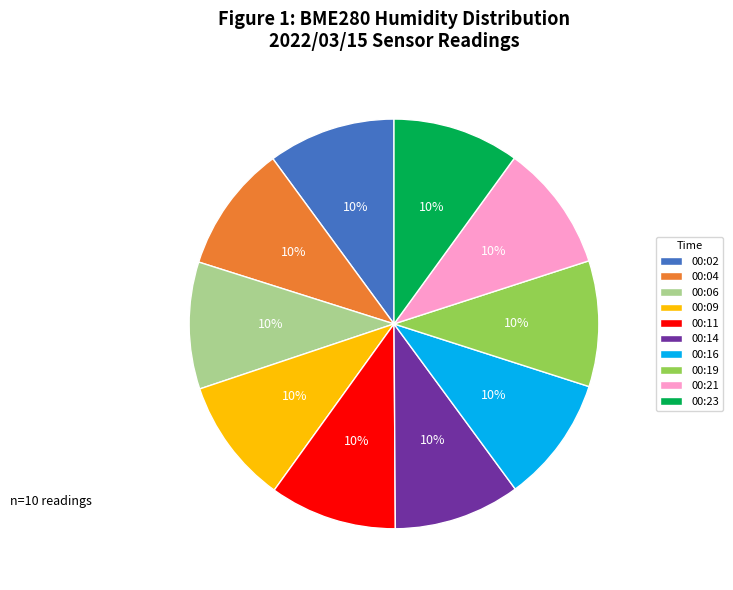

Is the sum of 00:14 and 00:21 greater than half?

No